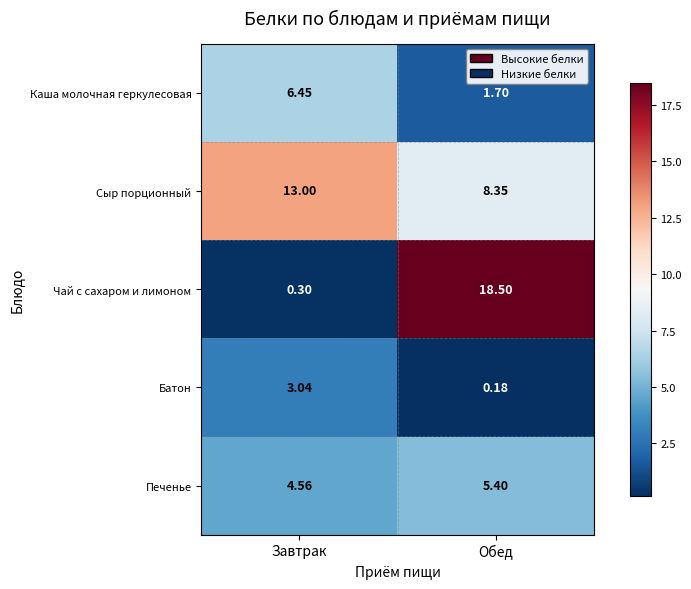

Which series changed the most between Завтрак and Обед?

Чай с сахаром и лимоном